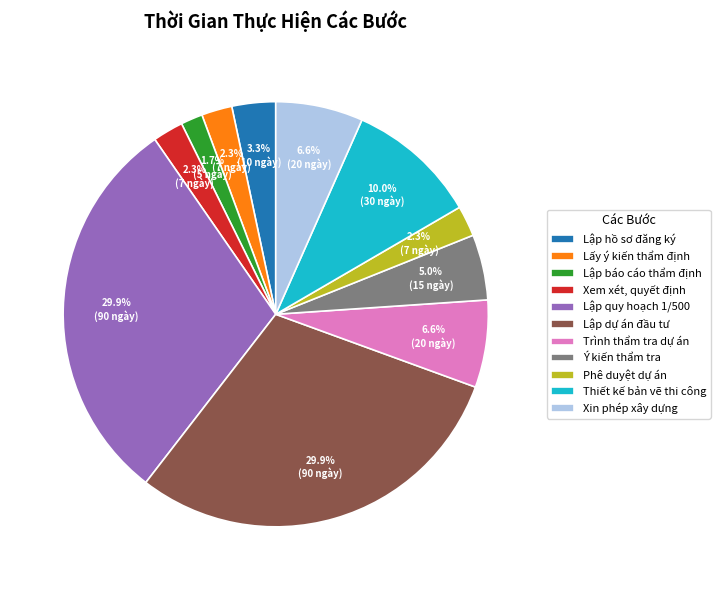

What portion of the pie excludes Trình thẩm tra dự án?

93.4%